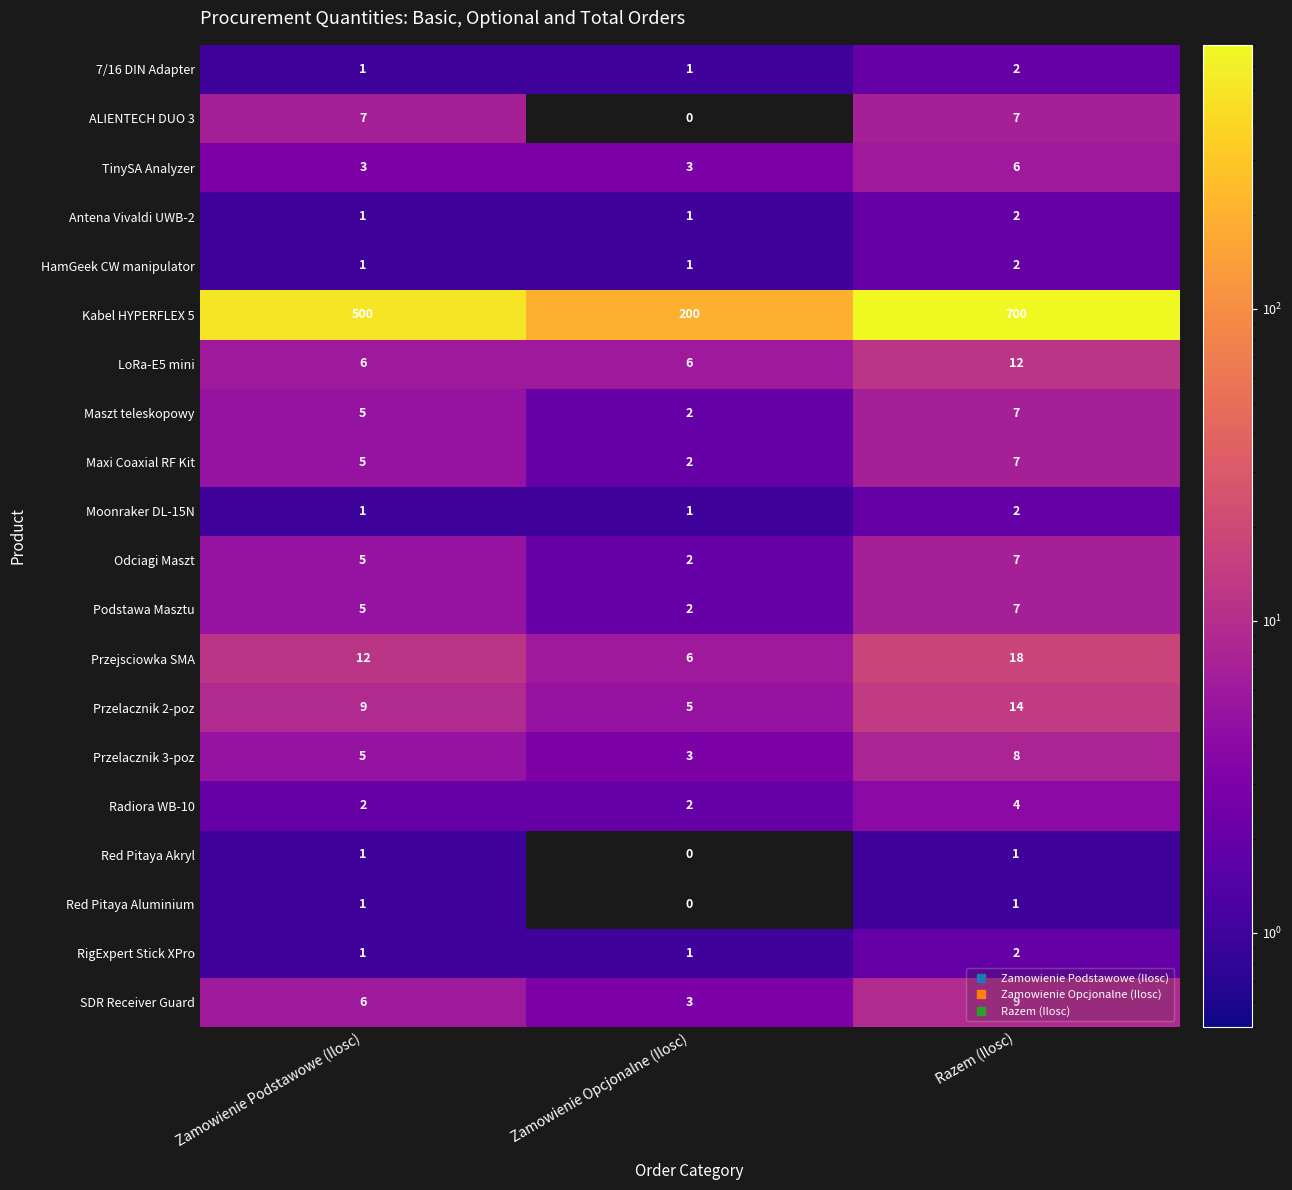

The Antena Vivaldi UWB-2 series shows 1 at Zamowienie Opcjonalne (Ilosc). True or false?

True